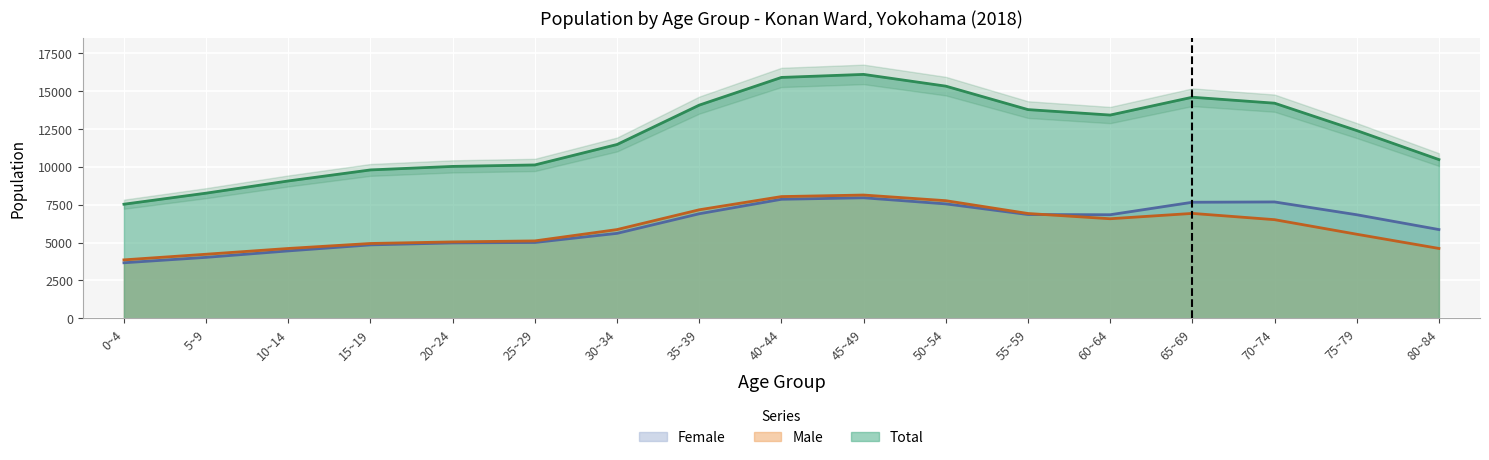

The value of Female at 45~49 is 7950.0. True or false?

True